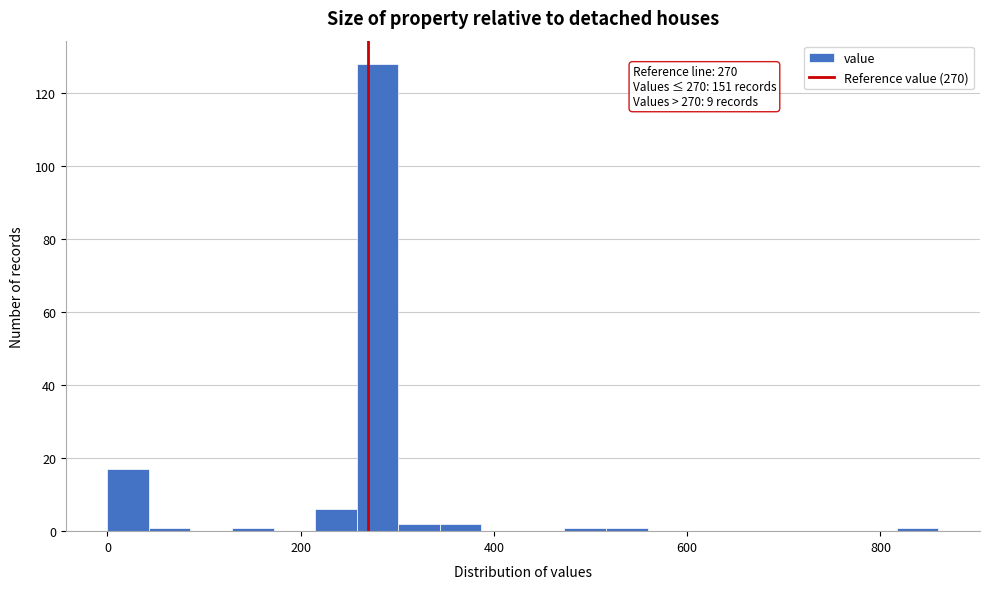

Read against the x-axis, roughly where is the centre of the tallest bar?

280